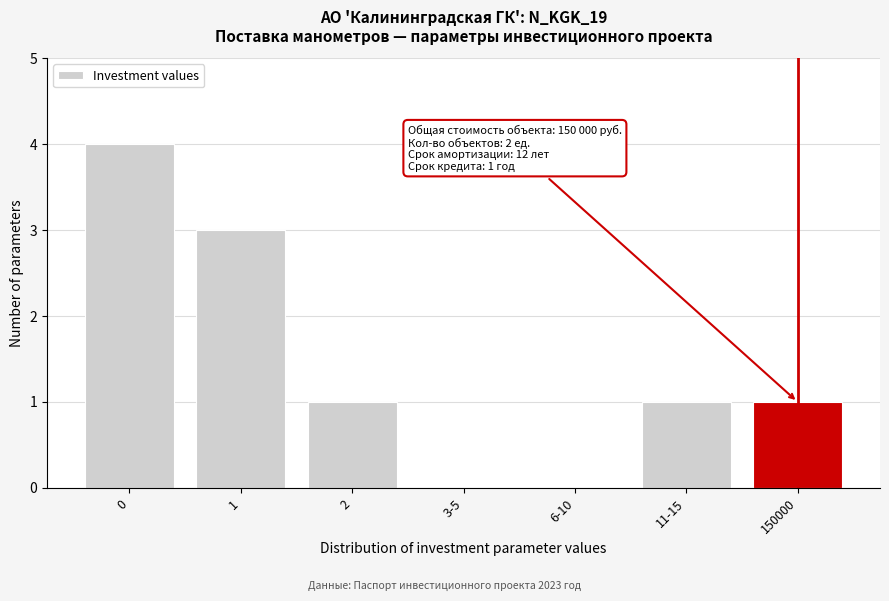

Reading left to right, extract all data points from this chart.

0=4	1=3	2=1	3-5=0	6-10=0	11-15=1	150000=1